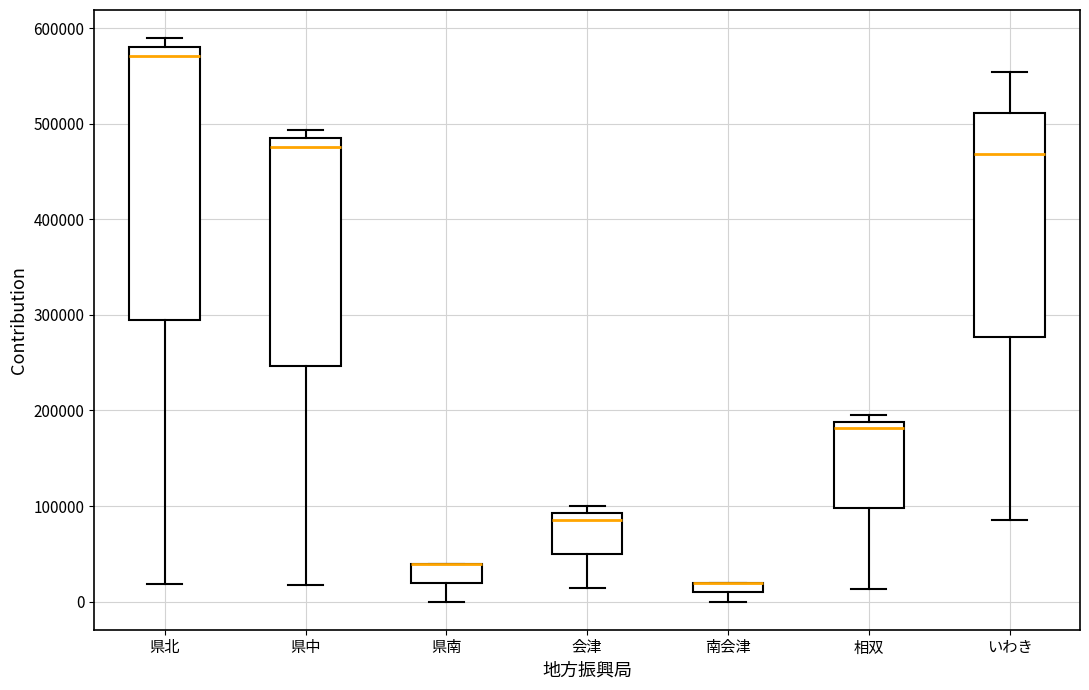

Where is the lower edge of the box for 県中 on the y-axis? The values are not printed on the chart, so give them approximately, as read against the axis.

250000